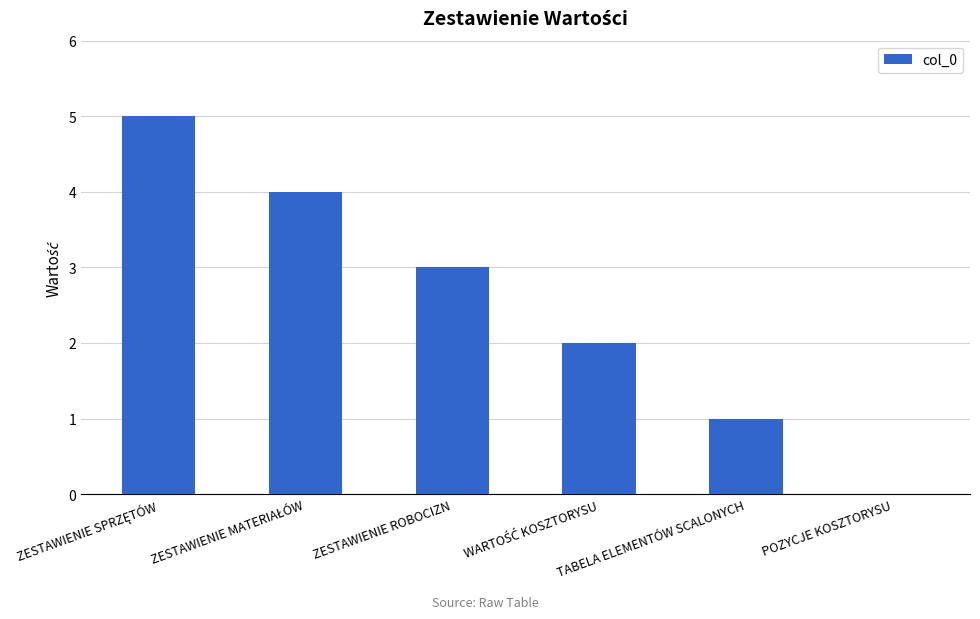

What is the greatest value displayed?

5